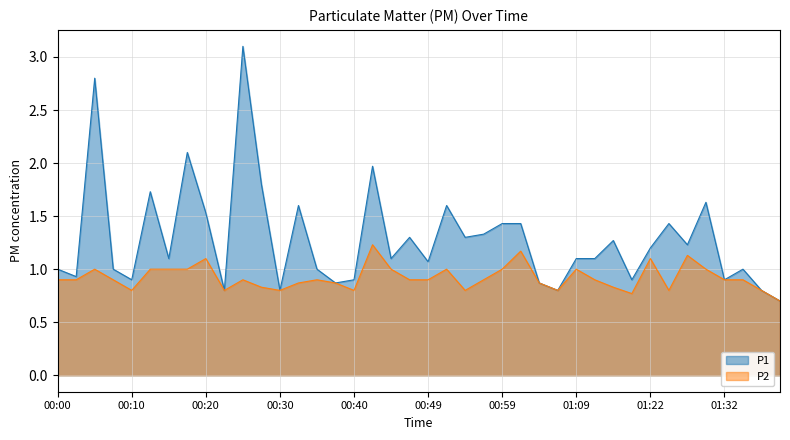

What is the label of the 1st point from the right?

01:40